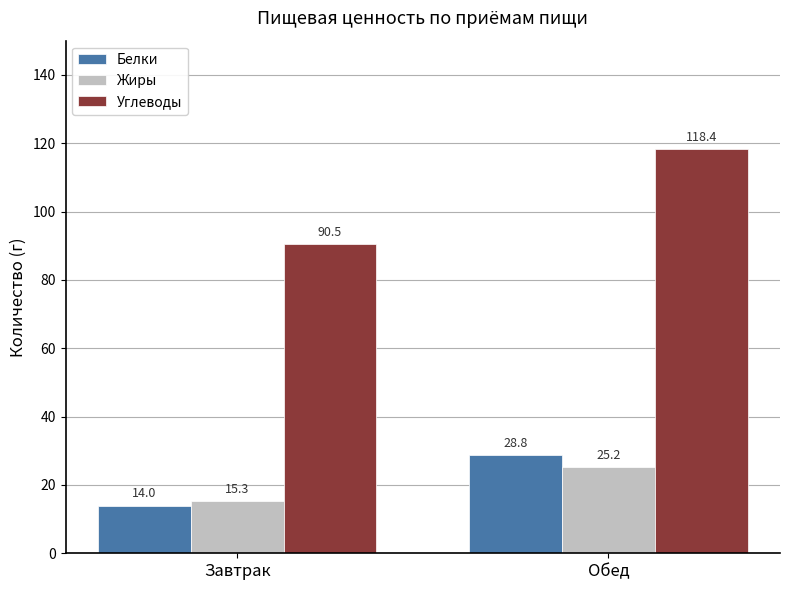

Which label corresponds to the smallest value in the chart?

Завтрак